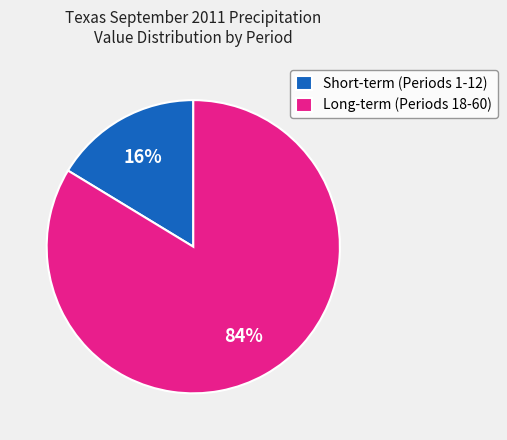

To the nearest percent, what portion does Short-term (Periods 1-12) represent?

16%